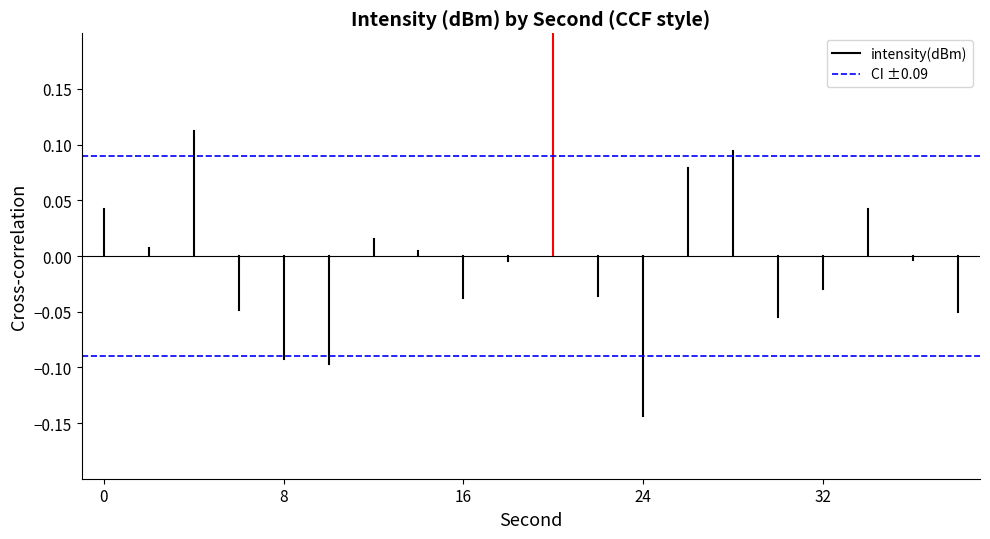

How many series are shown in this chart?

2